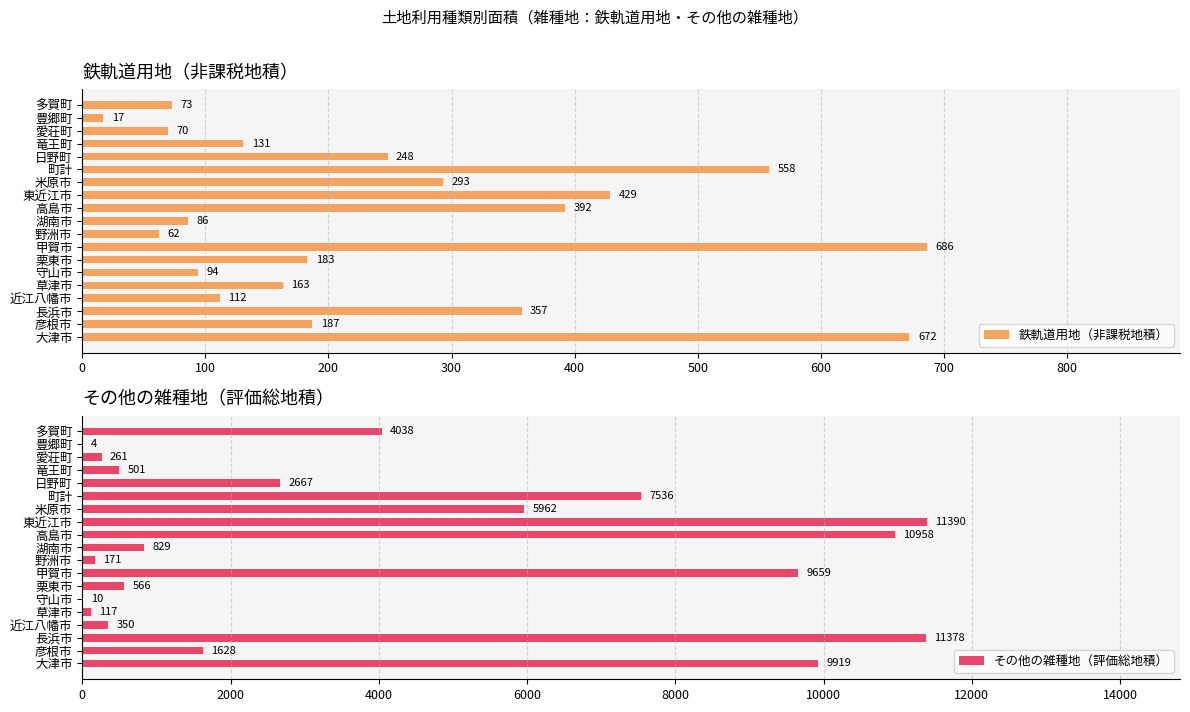

Which category has the lowest value in the 鉄軌道用地（非課税地積） series?

豊郷町